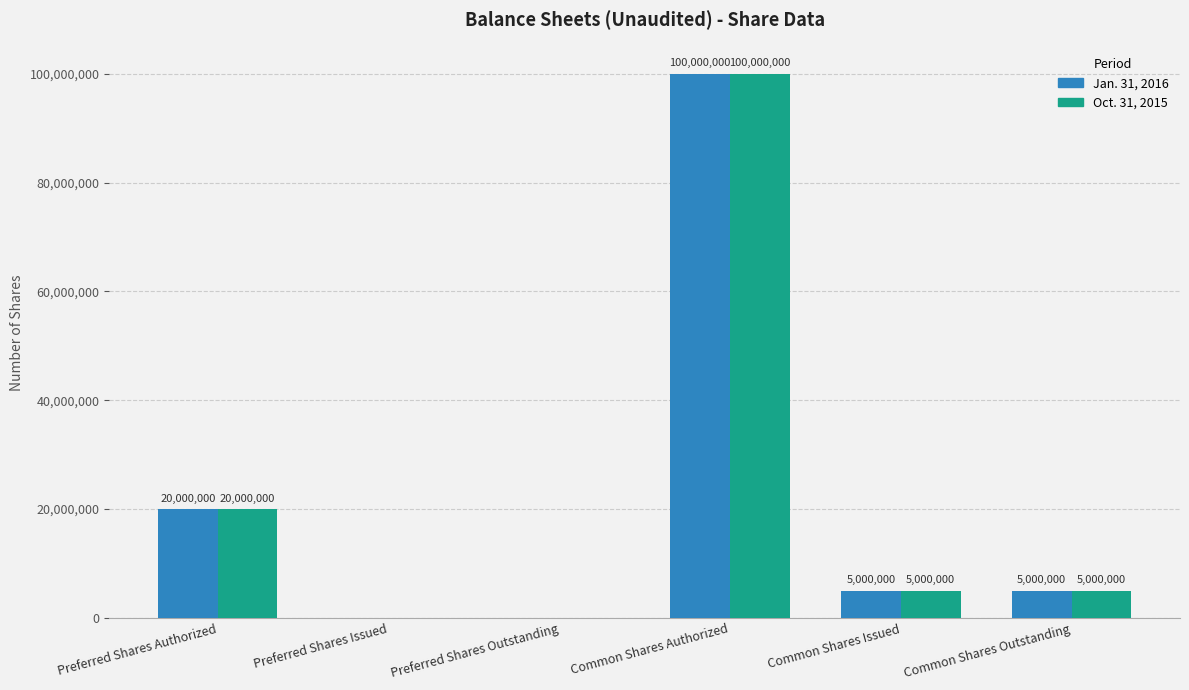

Reading left to right, transcribe all the data shown in this chart.

Jan. 31, 2016: Preferred Shares Authorized=20000000	Preferred Shares Issued=0	Preferred Shares Outstanding=0	Common Shares Authorized=100000000	Common Shares Issued=5000000	Common Shares Outstanding=5000000
Oct. 31, 2015: Preferred Shares Authorized=20000000	Preferred Shares Issued=0	Preferred Shares Outstanding=0	Common Shares Authorized=100000000	Common Shares Issued=5000000	Common Shares Outstanding=5000000